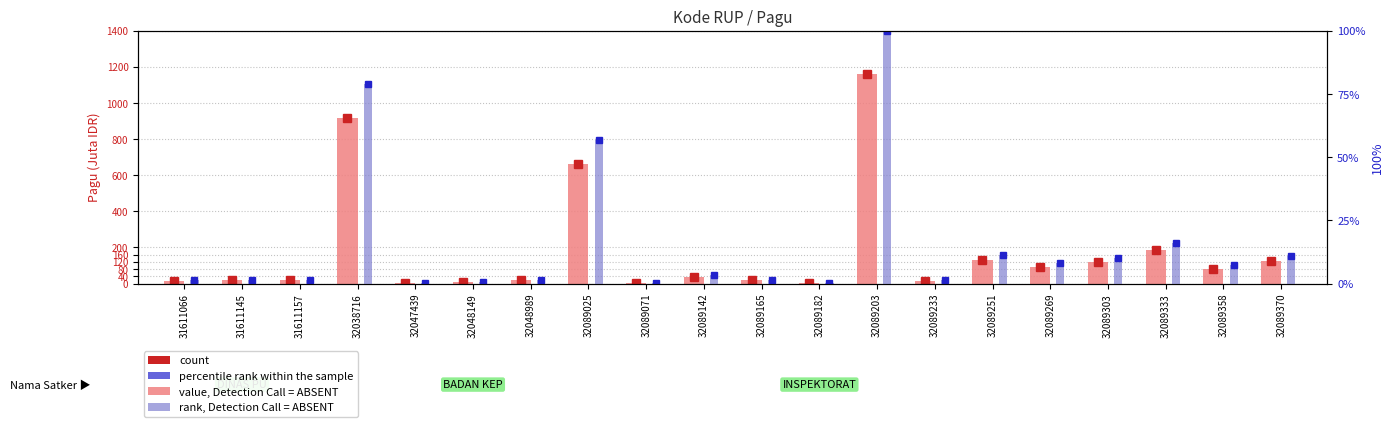

Reading left to right, what are all the values shown in this chart?

count: 15.9	18.2	18.2	916.7	2.5	7.8	17.2	660.6	3.4	36.9	17.2	2.6	1159.3	15.0	129.3	92.5	117.2	186.4	83.1	126.8
value, Detection Call = ABSENT: 15.9	18.2	18.2	916.7	2.5	7.8	17.2	660.6	3.4	36.9	17.2	2.6	1159.3	15.0	129.3	92.5	117.2	186.4	83.1	126.8
percentile rank within the sample: 1.4	1.6	1.6	79.1	0.2	0.7	1.5	57.0	0.3	3.2	1.5	0.2	100.0	1.3	11.2	8.0	10.1	16.1	7.2	10.9
rank, Detection Call = ABSENT: 1.4	1.6	1.6	79.1	0.2	0.7	1.5	57.0	0.3	3.2	1.5	0.2	100.0	1.3	11.2	8.0	10.1	16.1	7.2	10.9